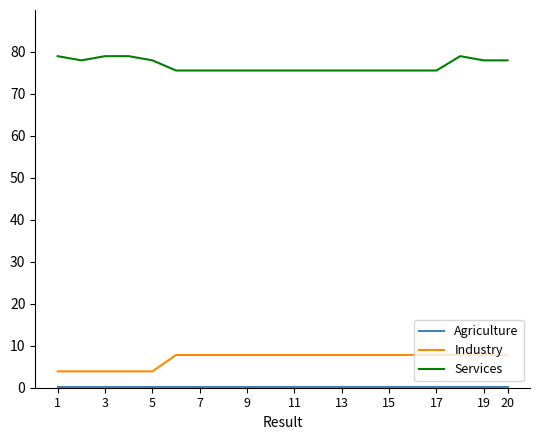

What is the greatest value displayed?

79.0